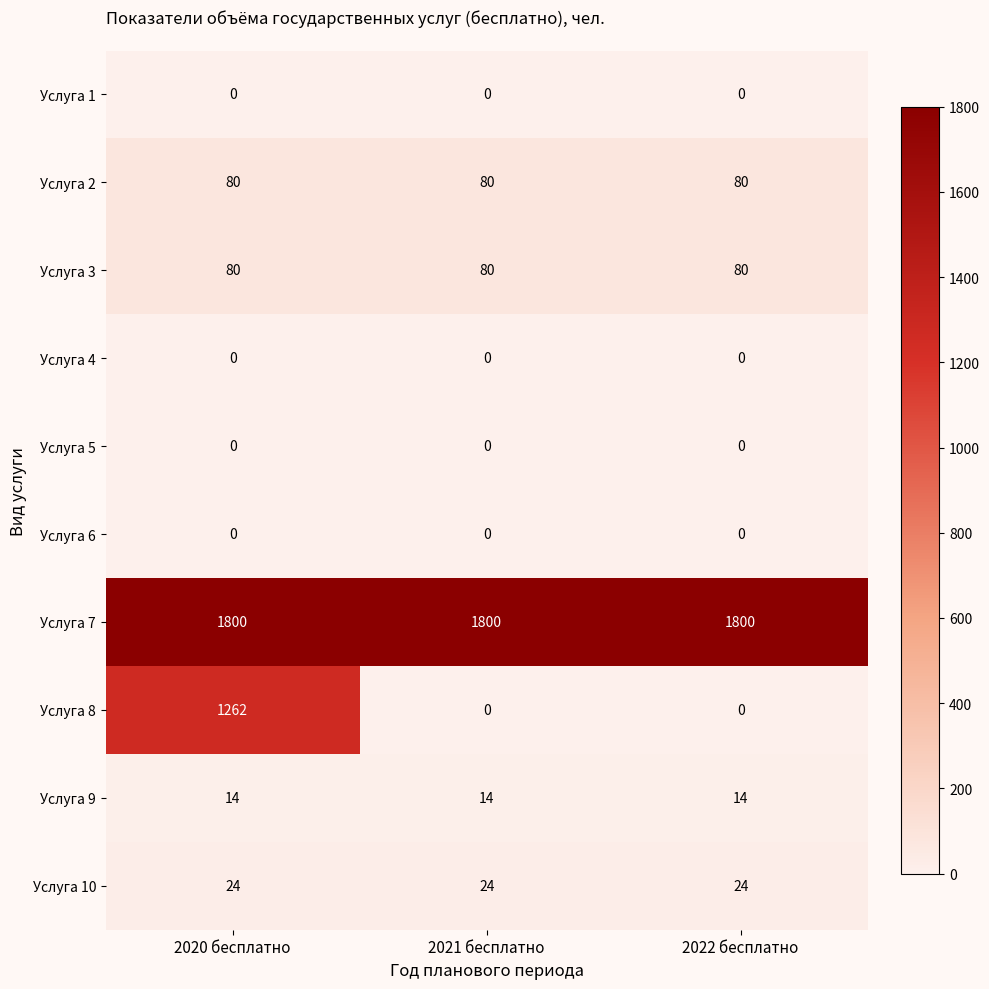

Count the number of data series in this chart.

10